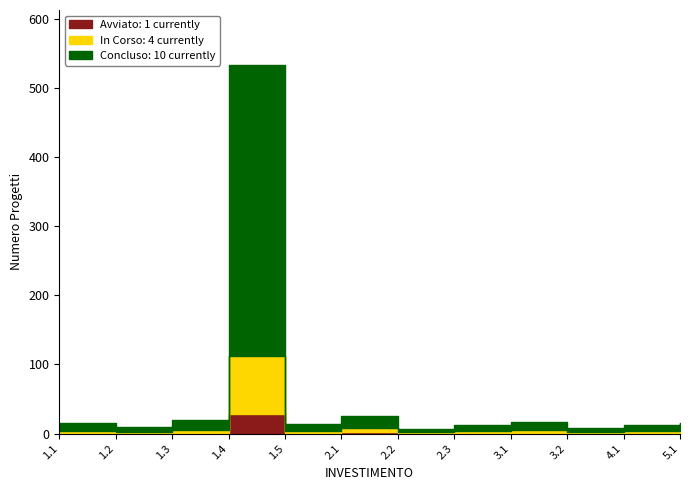

True or false: IMPORTO FINANZIAMENTO REGIS and INVESTIMENTO intersect in this chart.

False